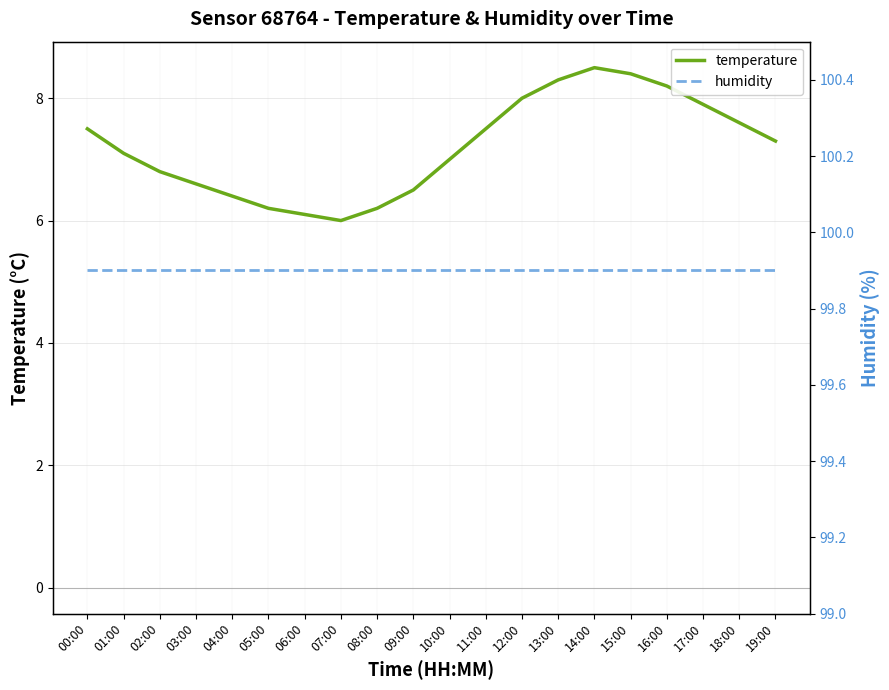

What is the difference between the second highest and second lowest values in the temperature series?

2.3